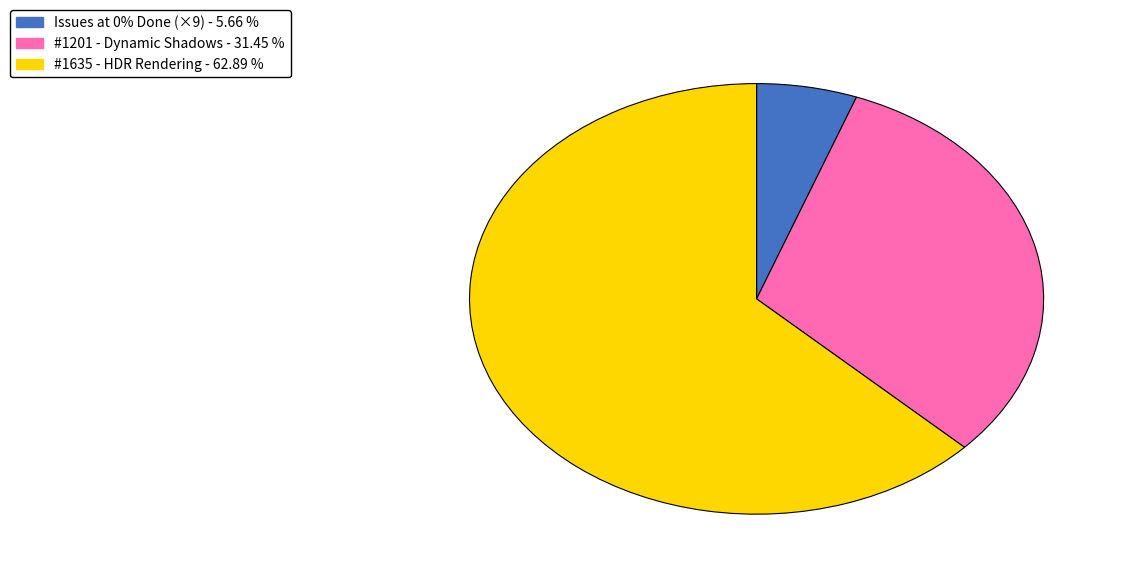

Is there any slice that represents more than half of the pie?

Yes